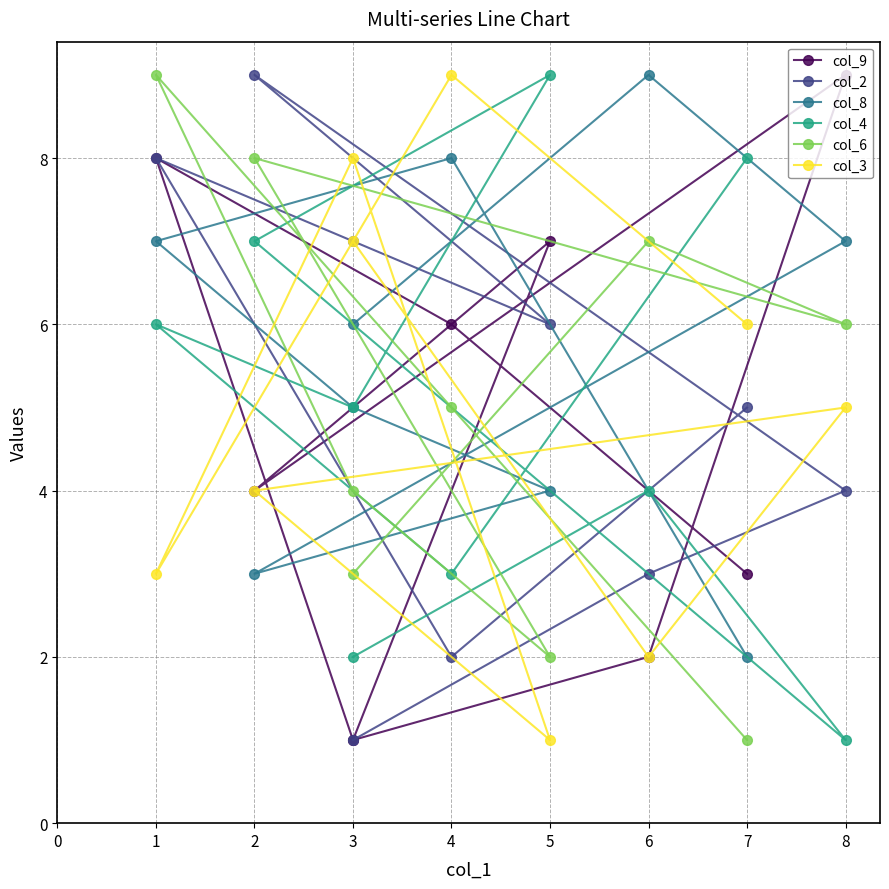

What is the average value of the col_3 series?

5